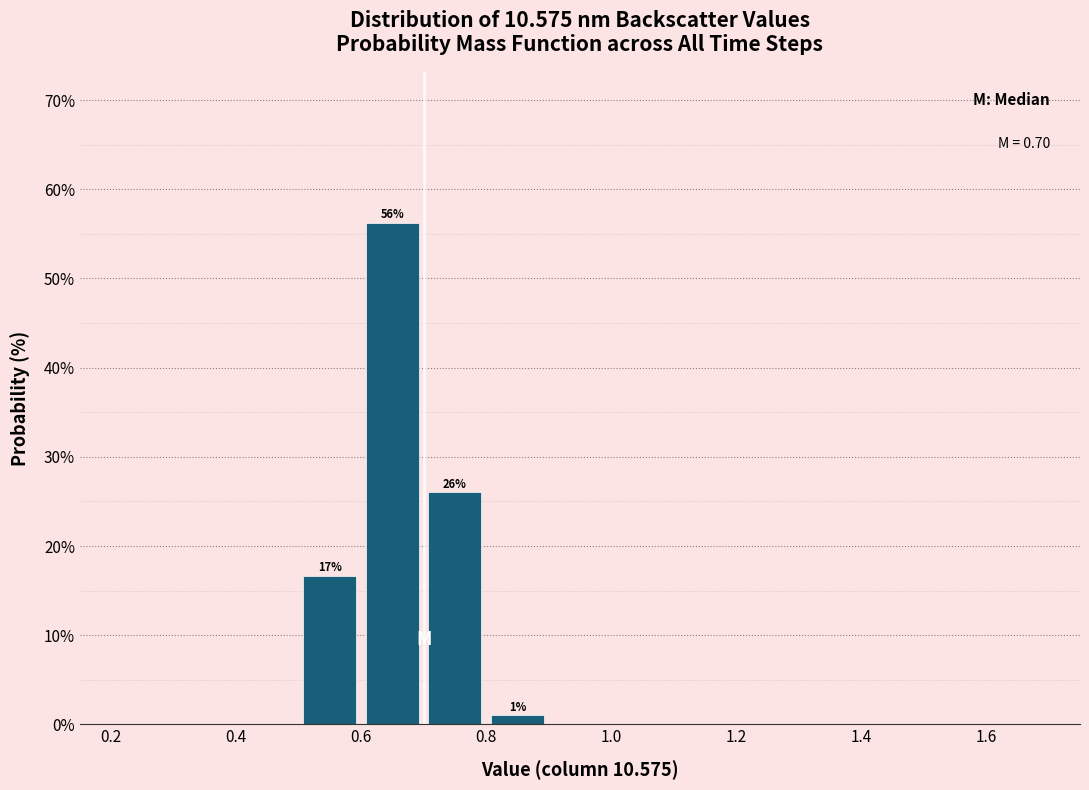

Which range on the x-axis has the tallest bar?

0.6 to 0.7